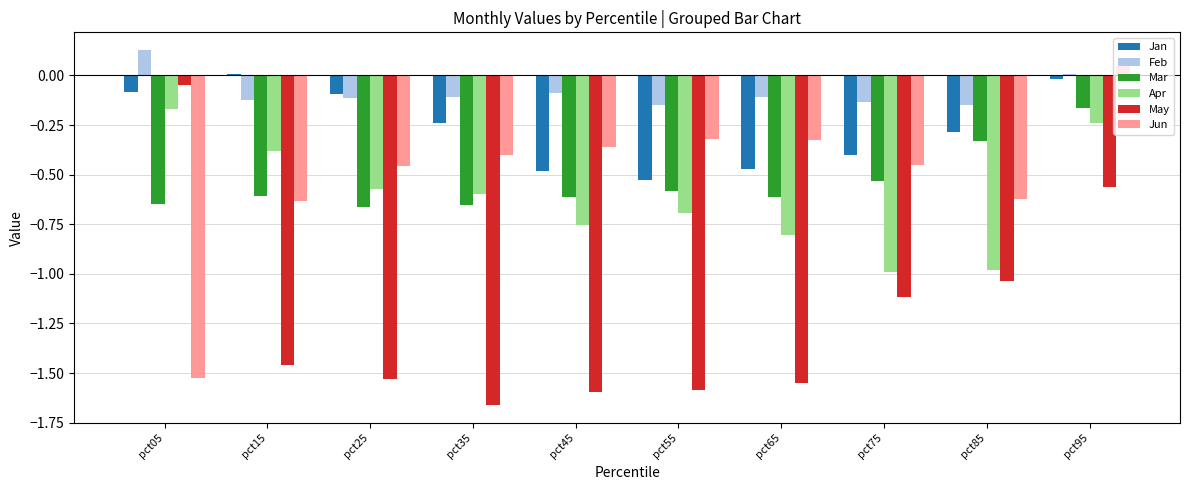

Which series changed the most between pct35 and pct85?

May